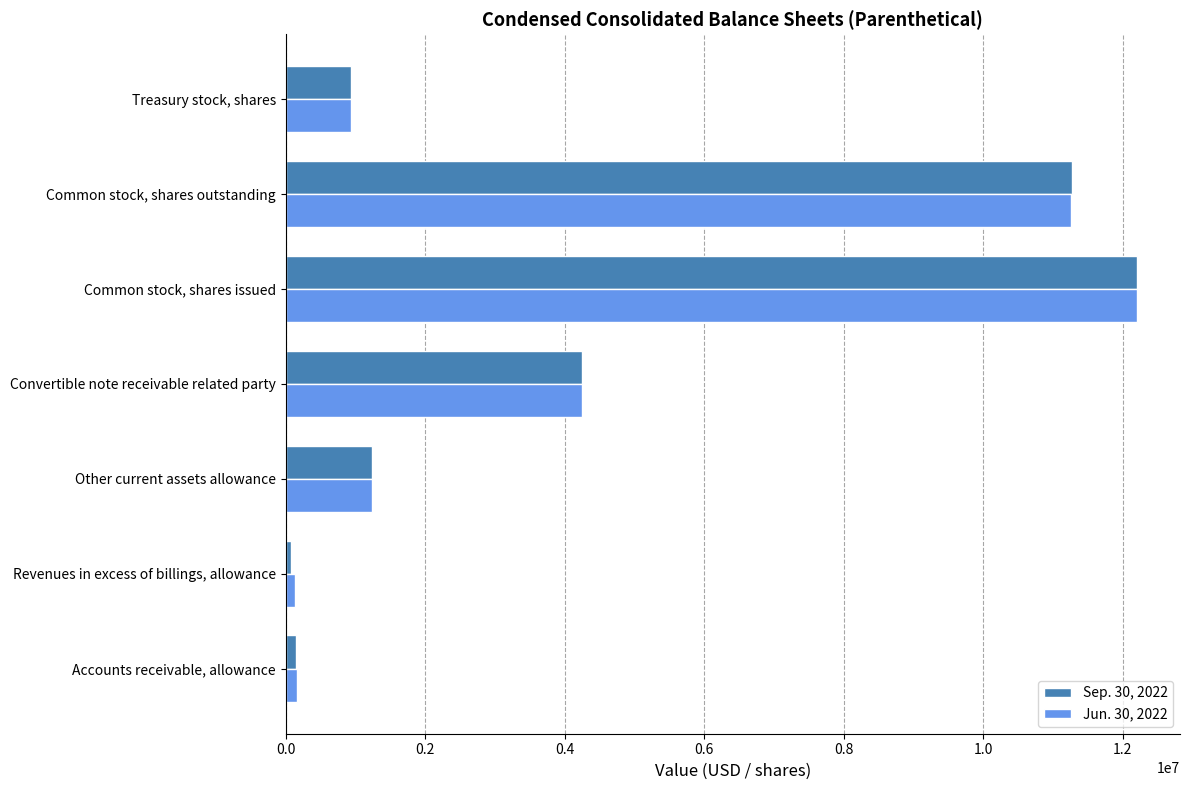

True or false: Jun. 30, 2022 has a value of 2985270 at Common stock, shares outstanding.

False